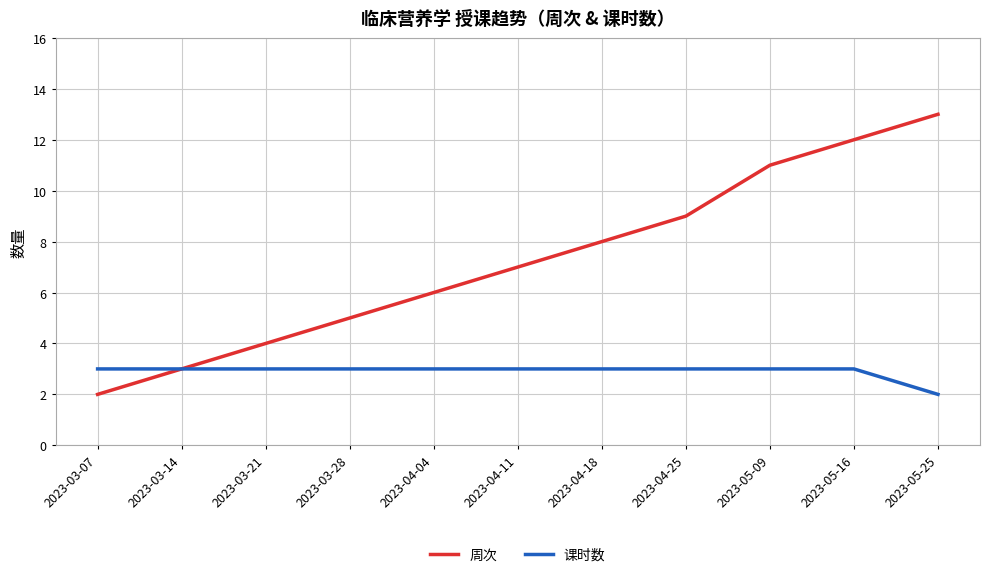

Read the 课时数 value at 2023-04-04.

3